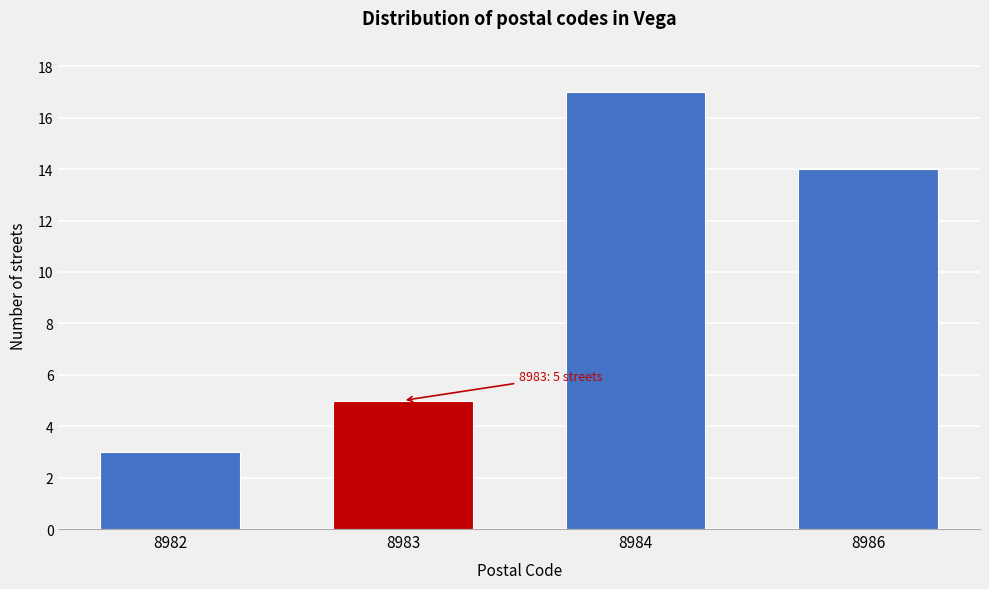

Reading left to right, what are all the values shown in this chart?

3	5	17	14